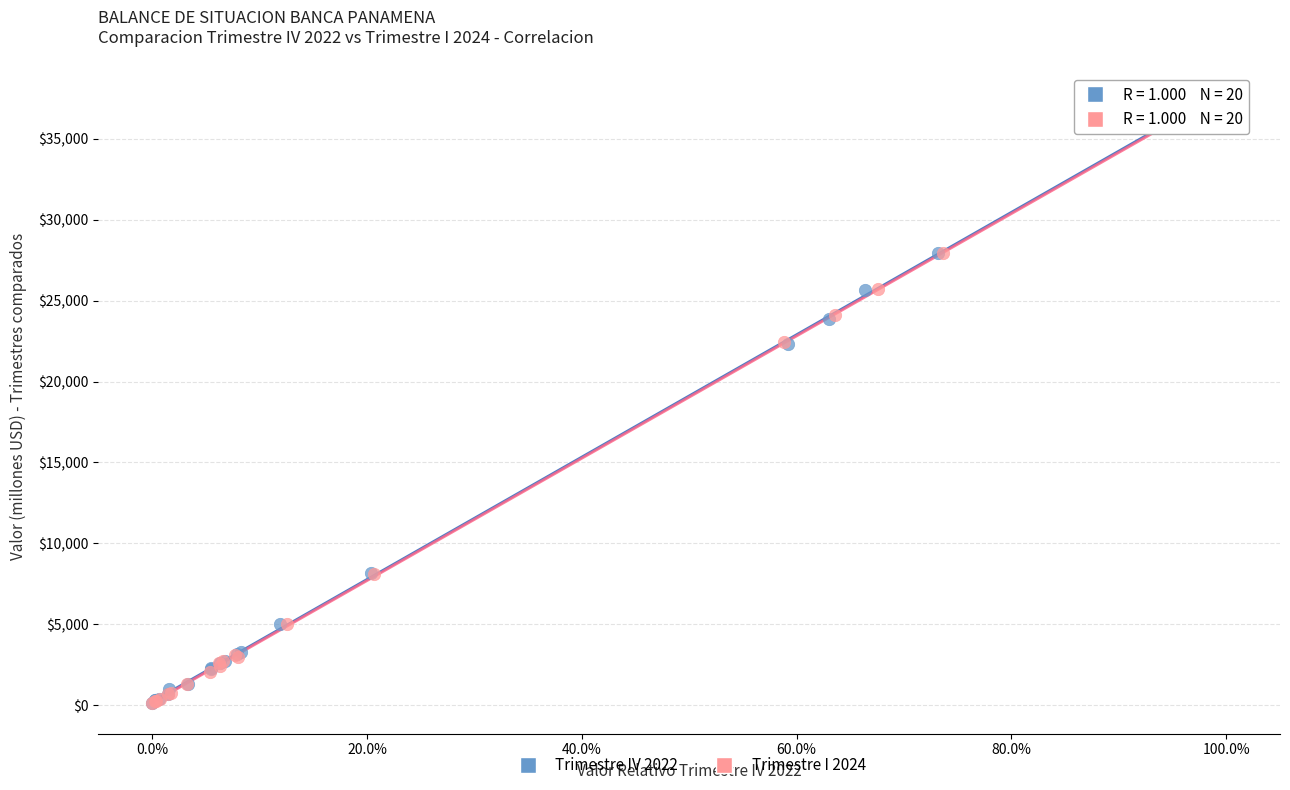

Which series has the widest spread of Y values?

Trimestre IV 2022